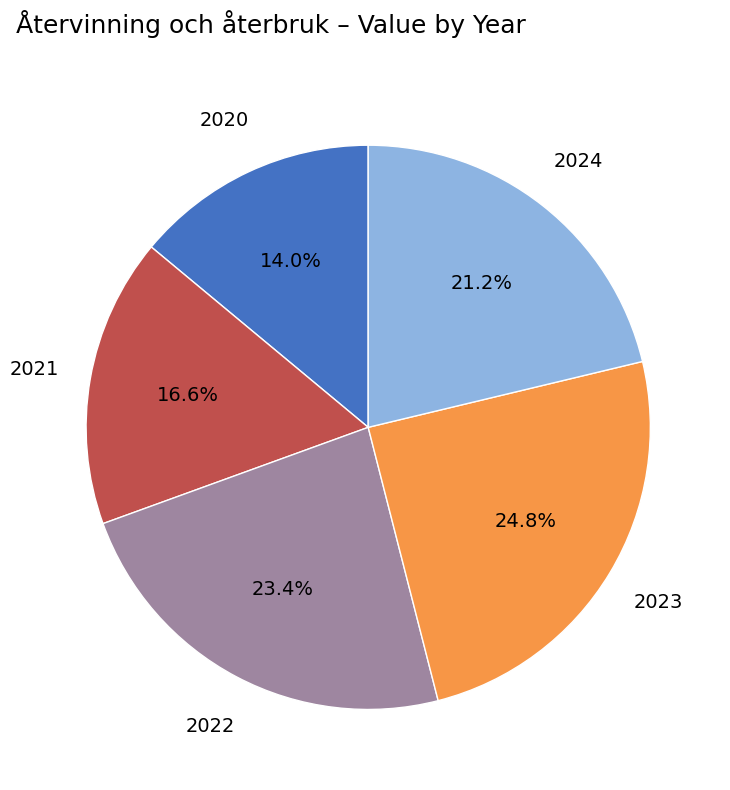

Which slice is the smallest?

2020